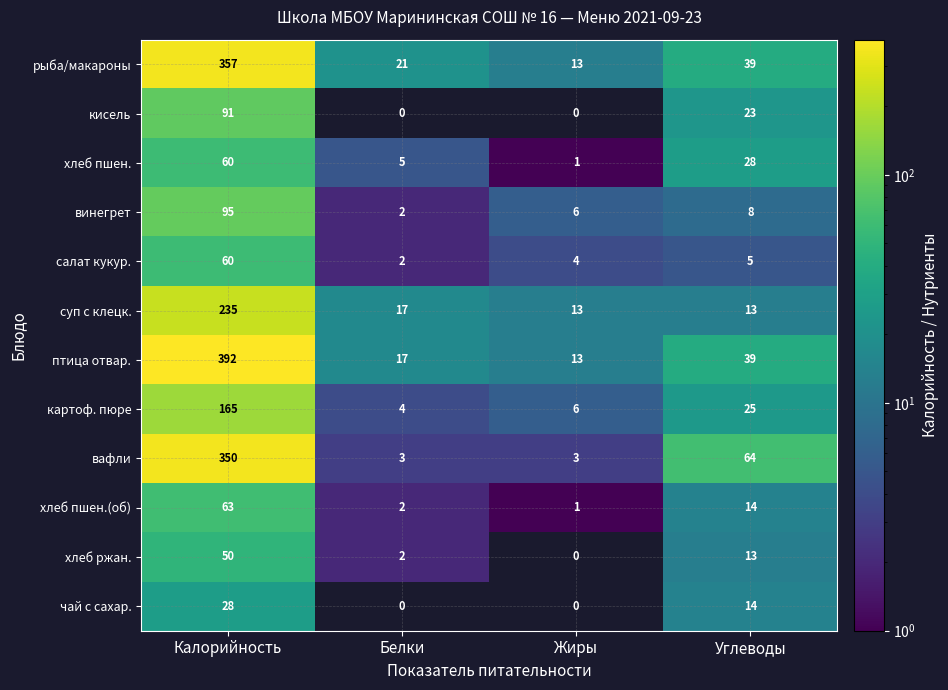

Which category has the highest value in the хлеб пшен. series?

Калорийность